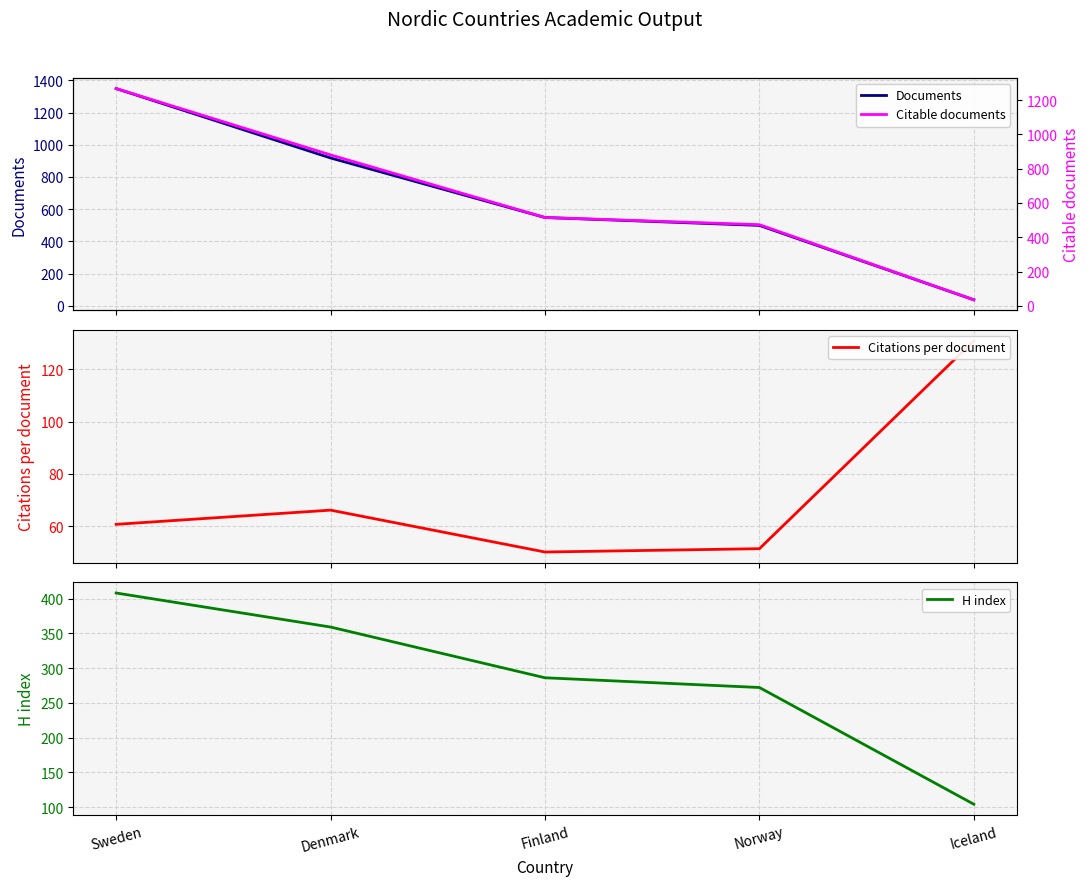

What is the difference between the second highest and minimum values in the H index series?

255